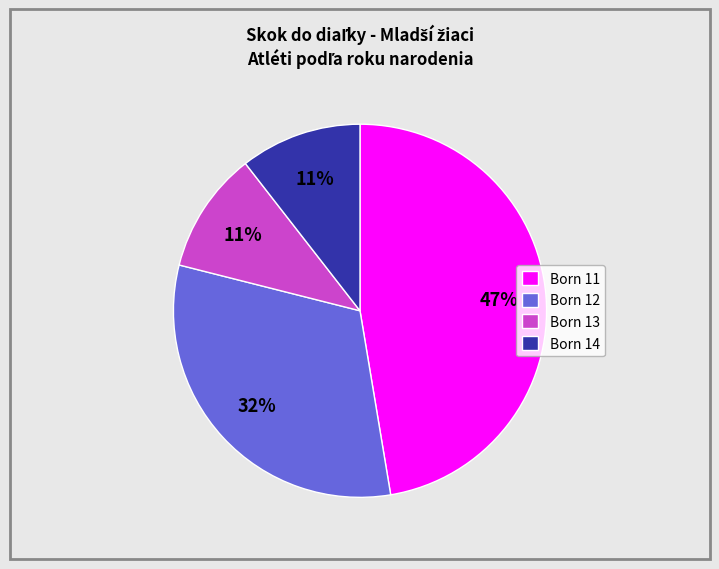

To the nearest percent, what is the difference between the Born 12 and Born 13 slice percentages?

21%